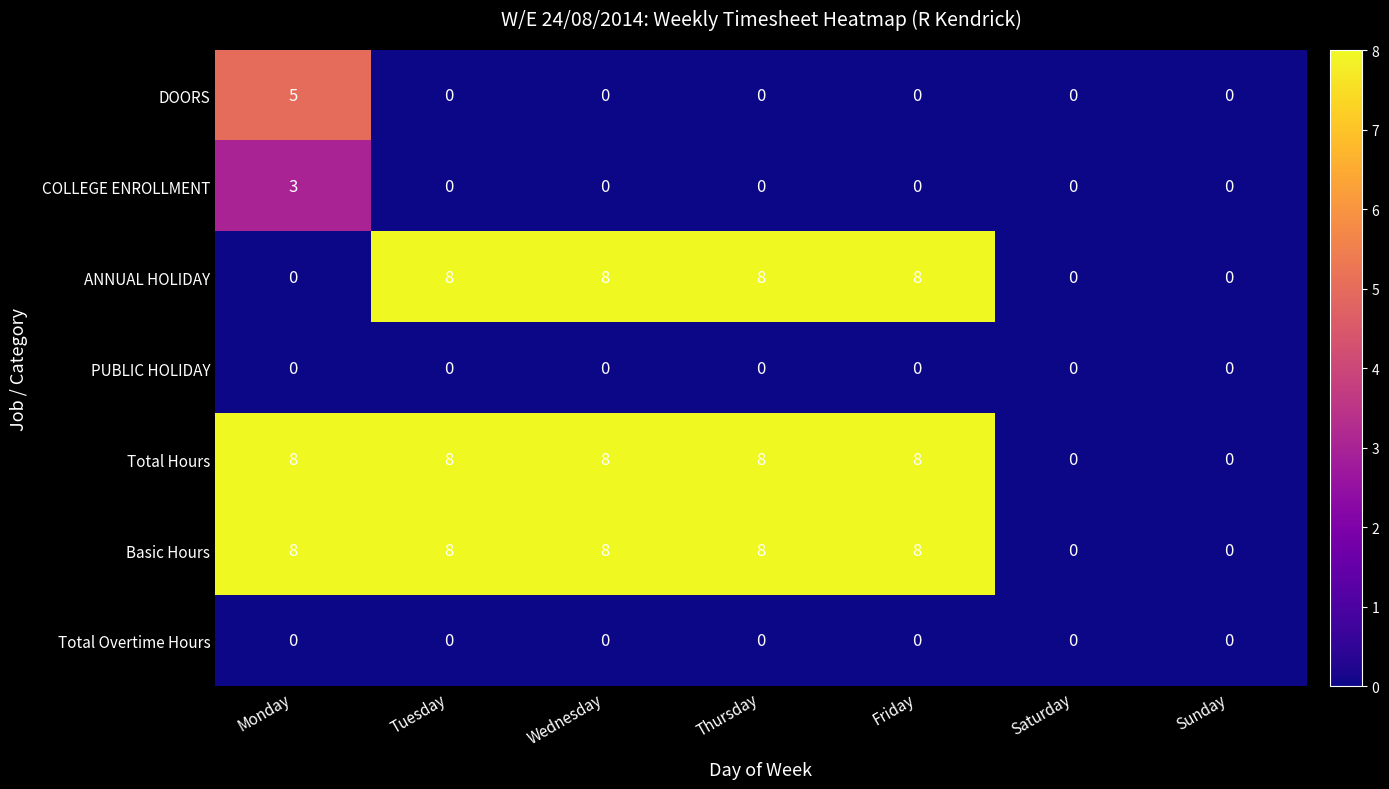

What is the highest value of the Total Hours series?

8